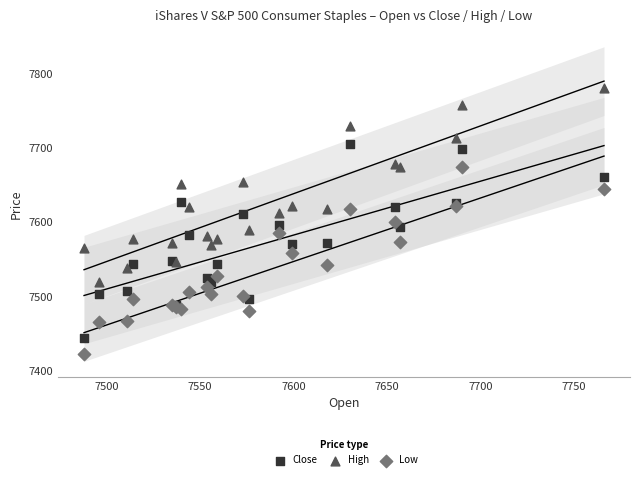

What are all the series names shown in the legend?

Close, High, Low